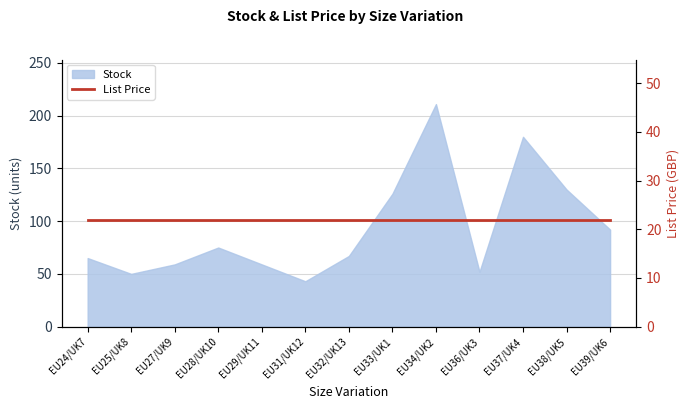

How many lines are shown in the chart?

1